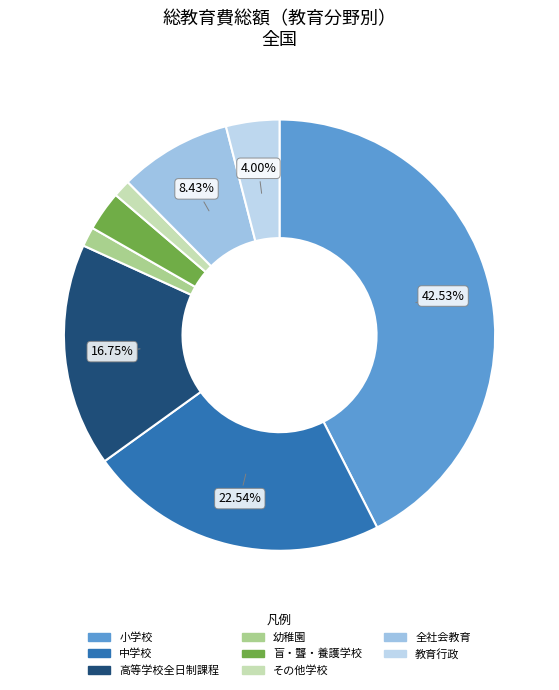

What percentage is the 全社会教育 slice, to the nearest percent?

8%